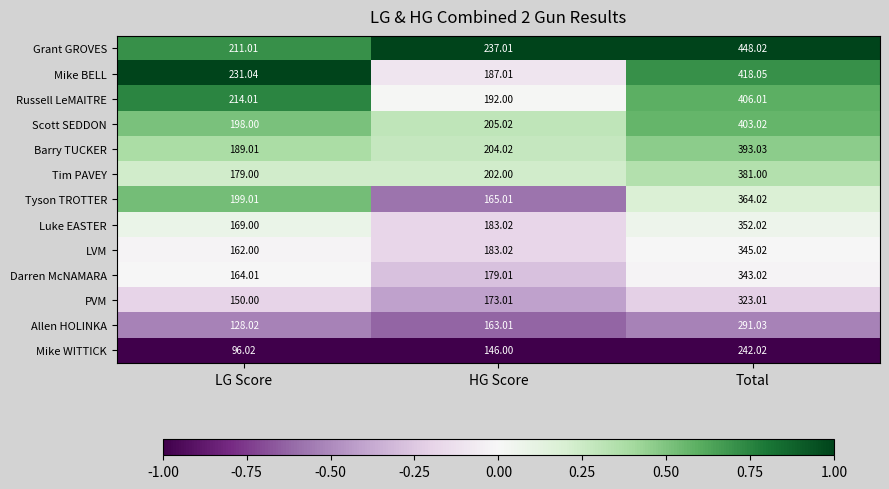

Which series changed the most between LG Score and Total?

Grant GROVES